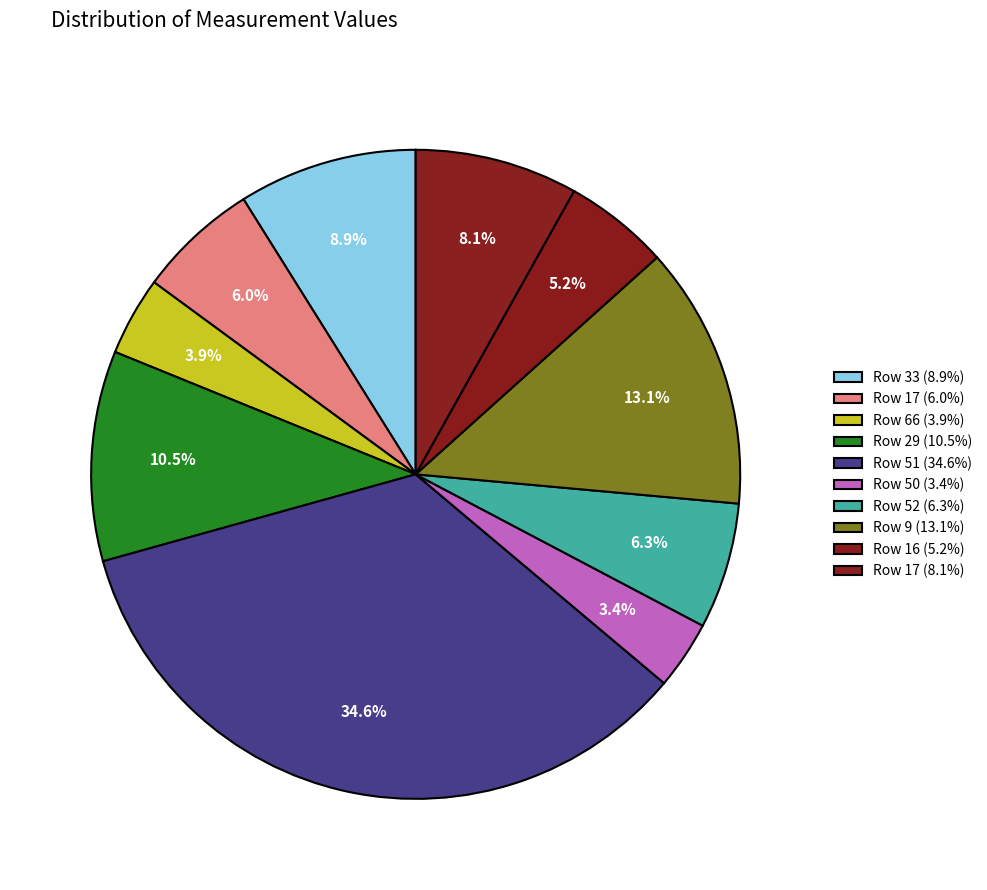

How many segments does this pie chart have?

10